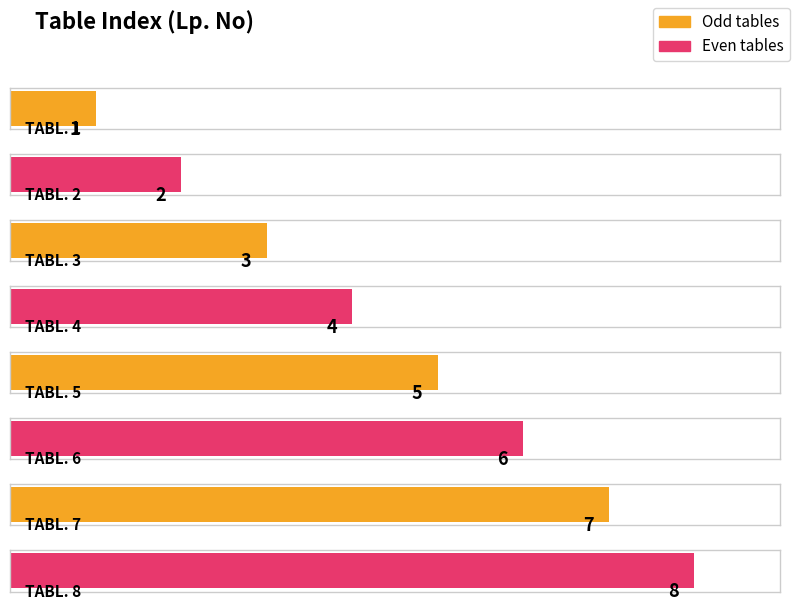

What value does the data have at TABL. 1?

1